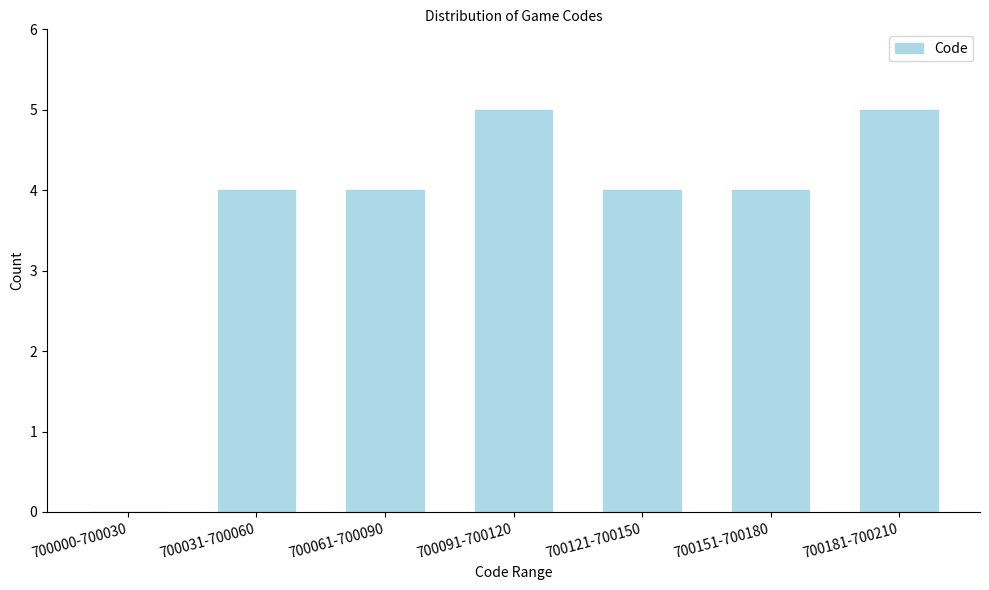

Reading left to right, what are all the values shown in this chart?

700000-700030=0	700031-700060=4	700061-700090=4	700091-700120=5	700121-700150=4	700151-700180=4	700181-700210=5